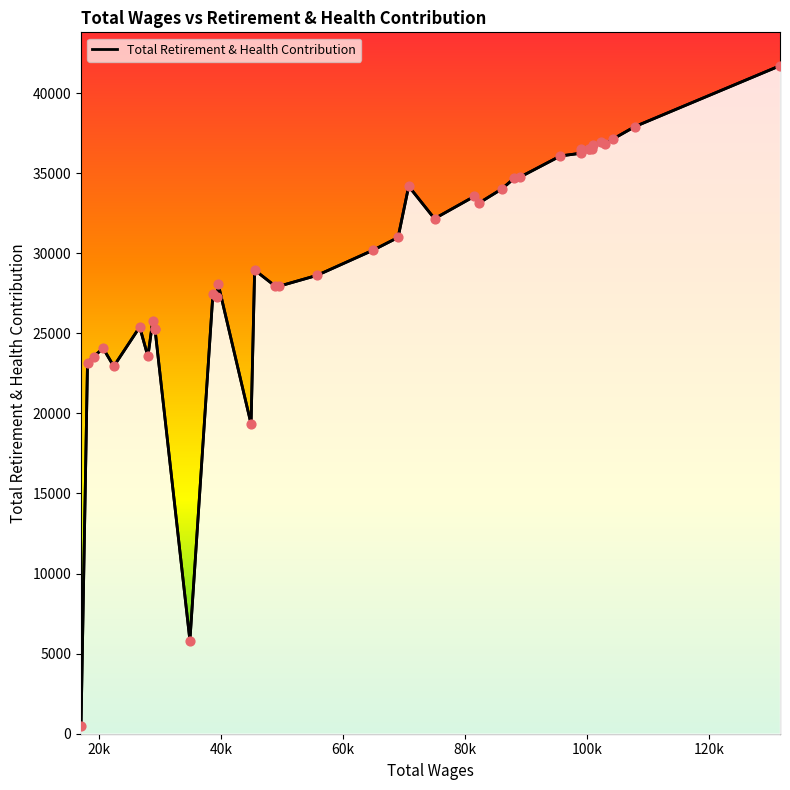

What is the maximum value shown in the chart?

41705